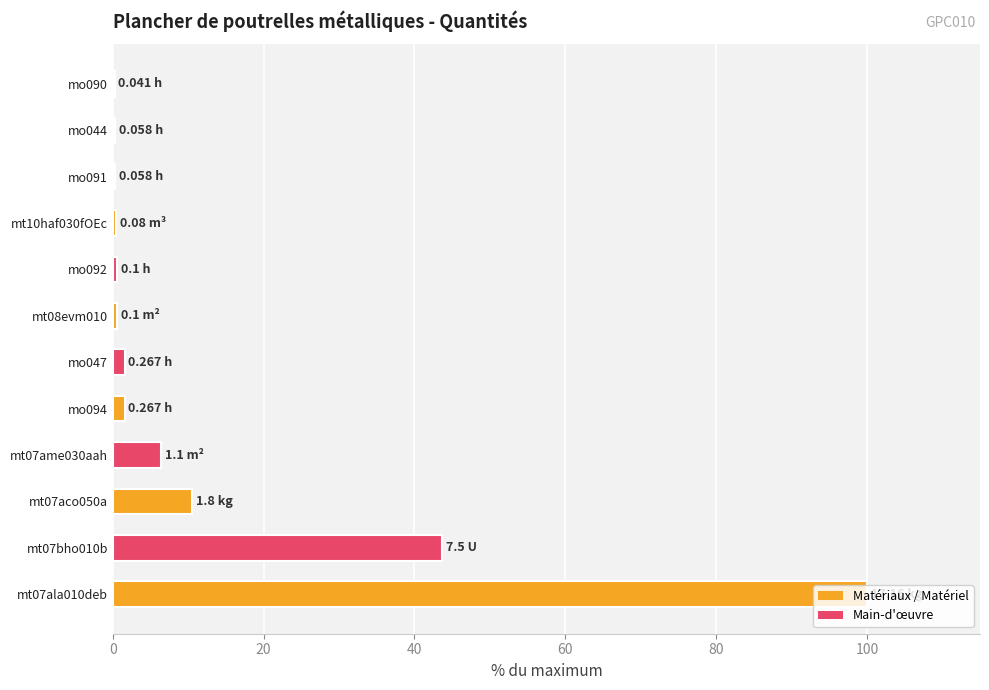

Count the number of data series in this chart.

1